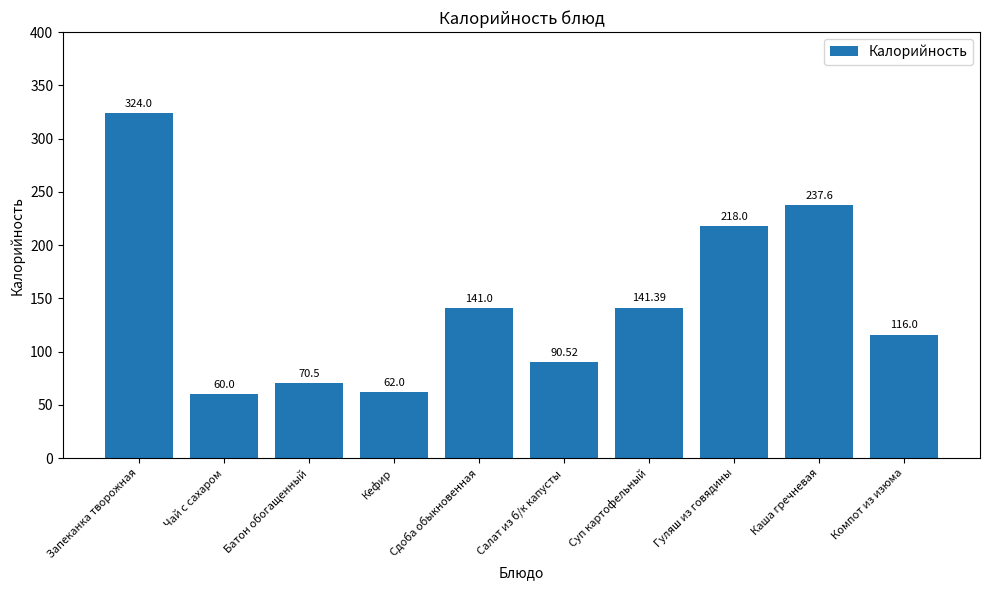

Which label corresponds to the largest value in the chart?

Запеканка творожная